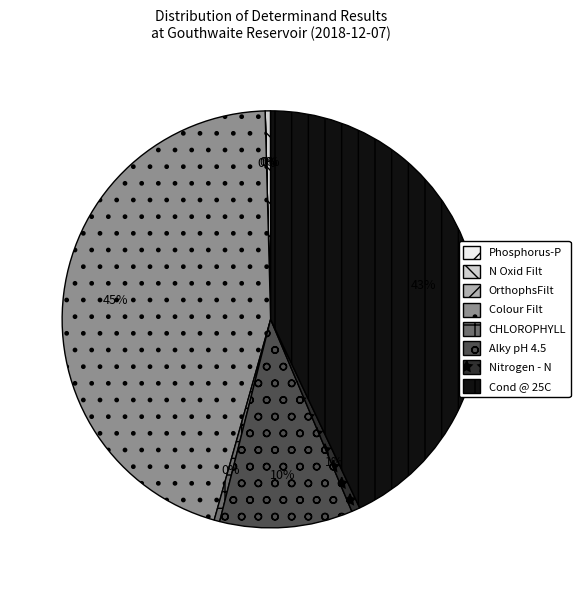

The N Oxid Filt slice represents 0% of the pie. True or false?

True